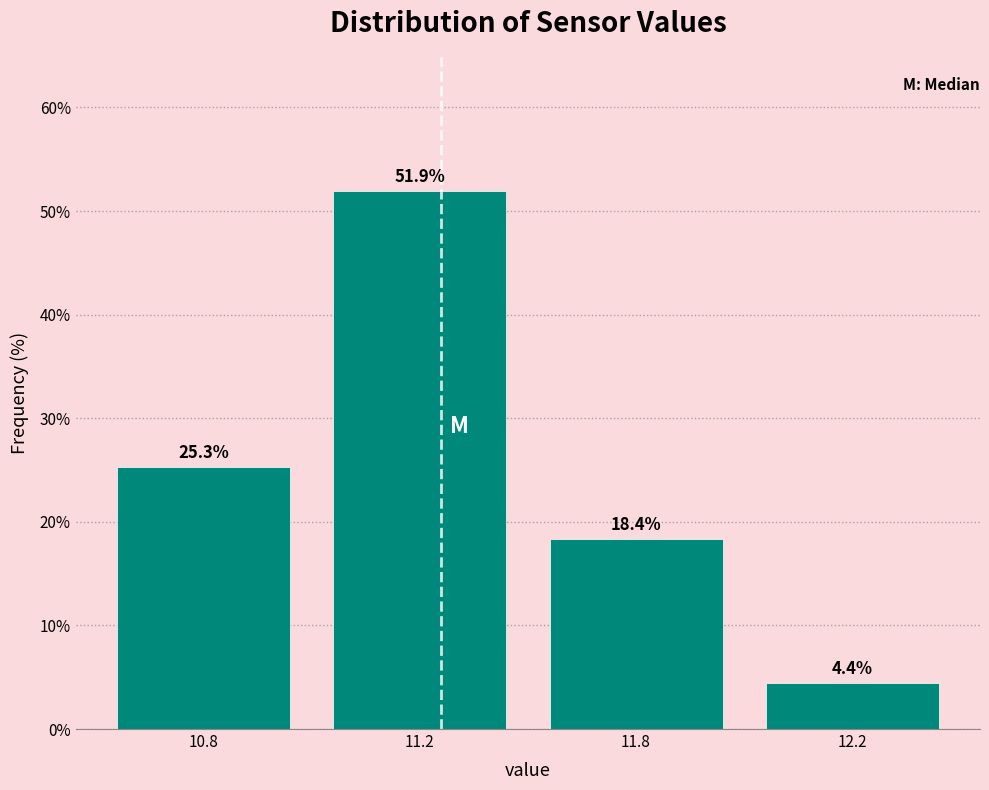

Reading left to right, transcribe all the data shown in this chart.

25.3	51.9	18.4	4.4